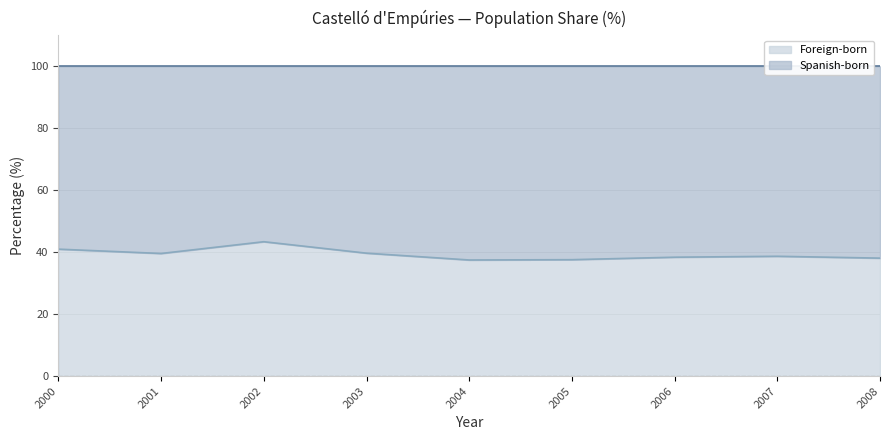

What is the sum of the values at 2005 and 2004?

75.1